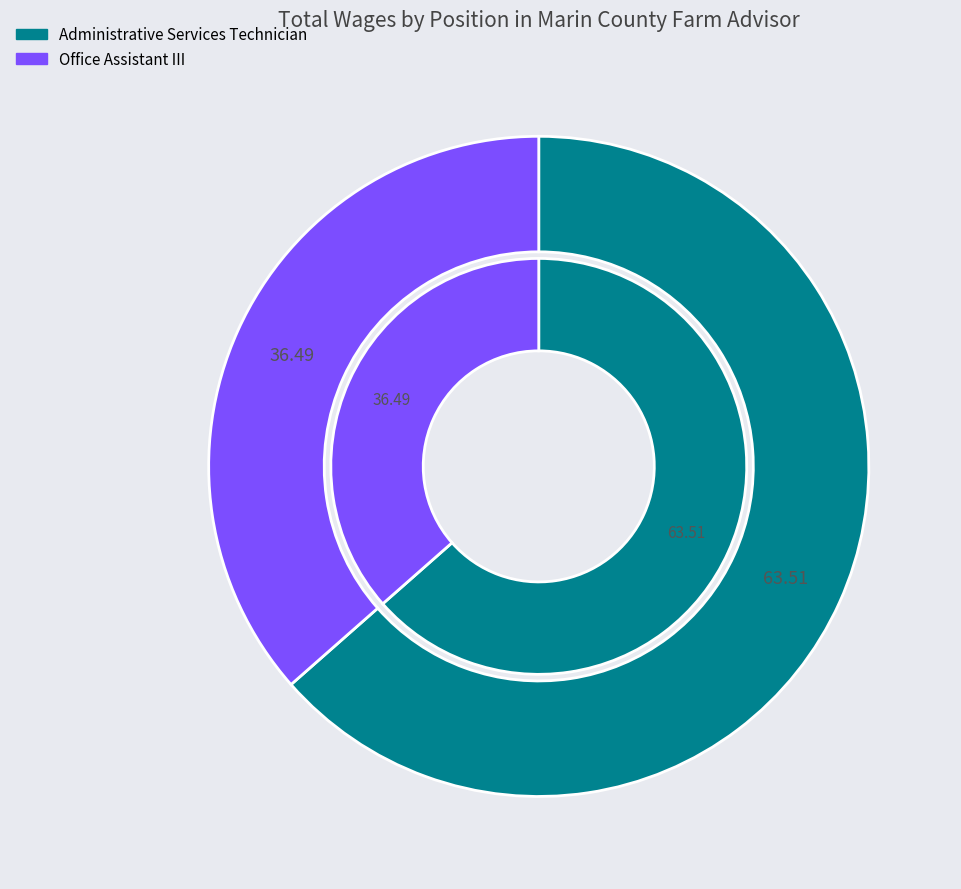

Does Office Assistant III represent more than half of the total?

No